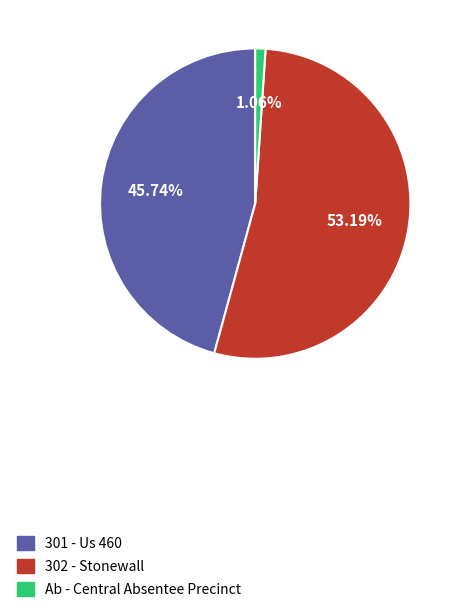

To the nearest percent, what is the difference between the 302 - Stonewall and 301 - Us 460 slice percentages?

7%